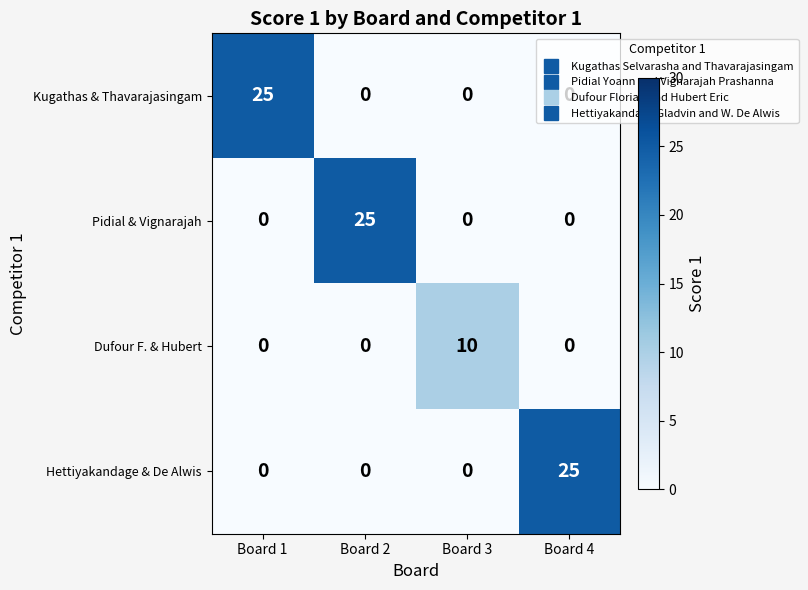

How many distinct data groups are displayed?

4